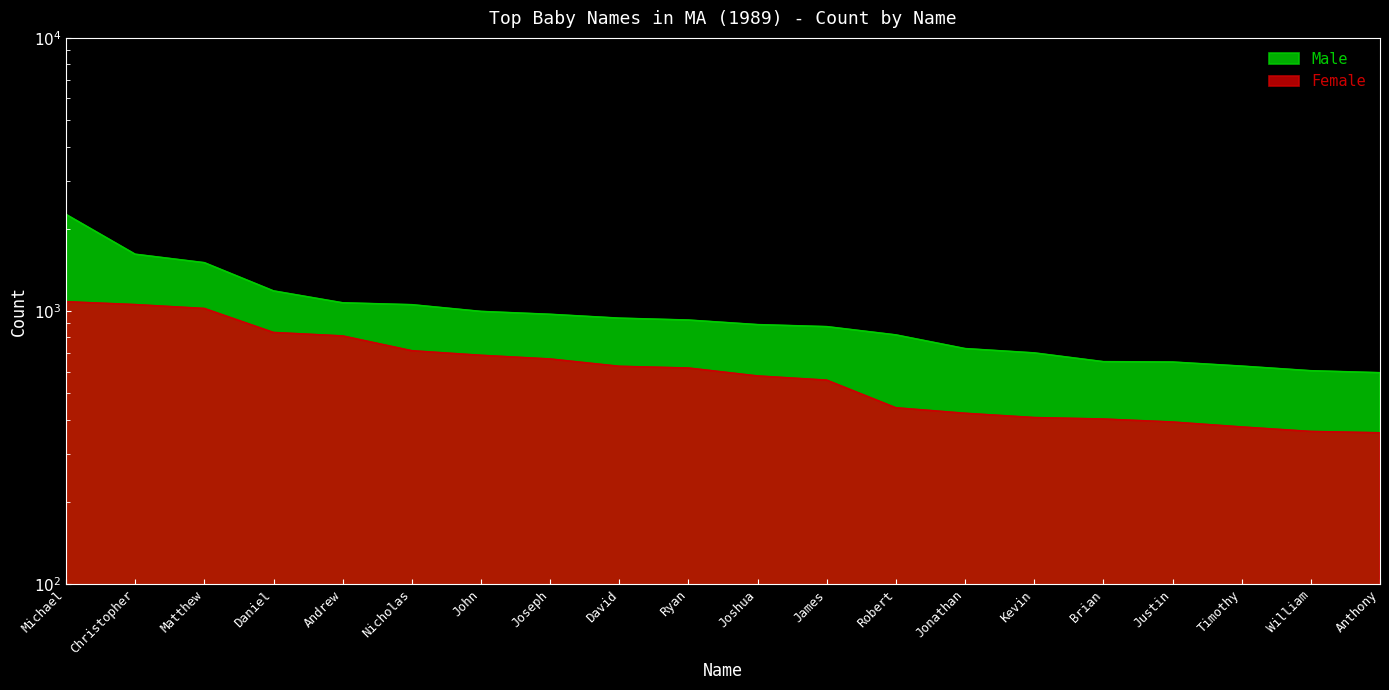

At which label does Male reach its peak?

Michael